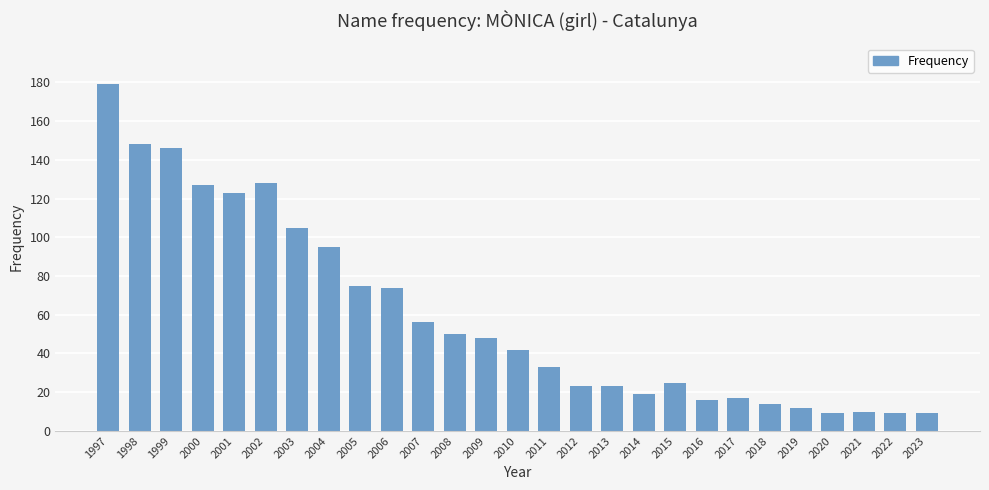

Is it true that the value at 2021 is 16?

False